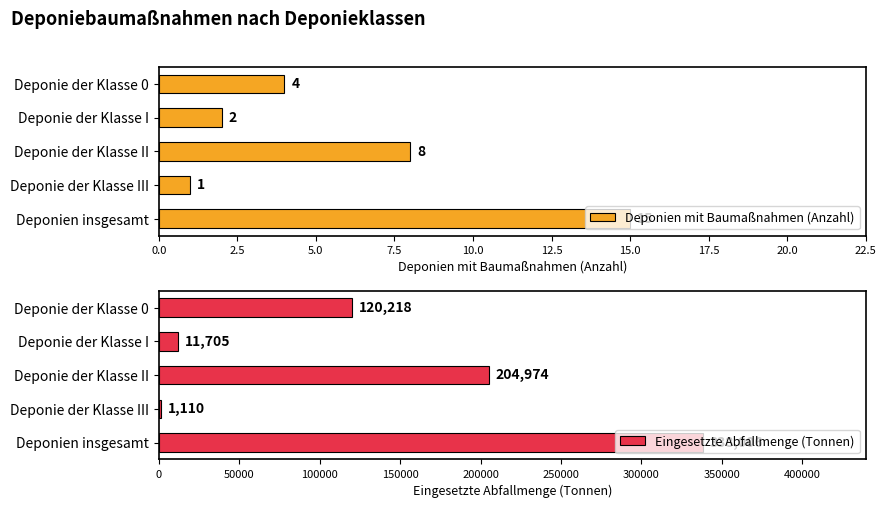

What is the value of the Deponien mit Baumaßnahmen (Anzahl) bar at the 3rd from the left?

8